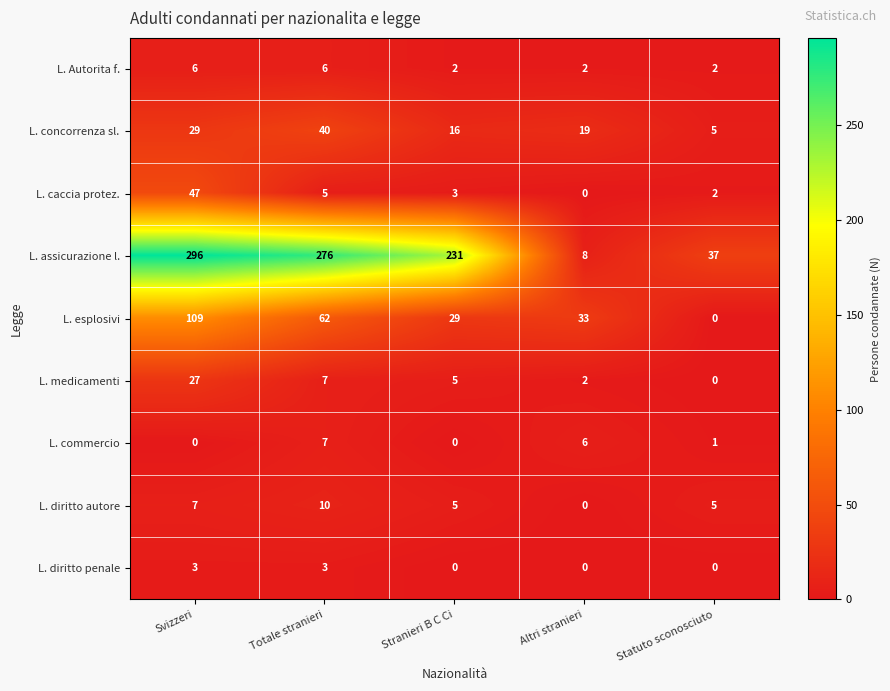

How many series are shown in this chart?

9